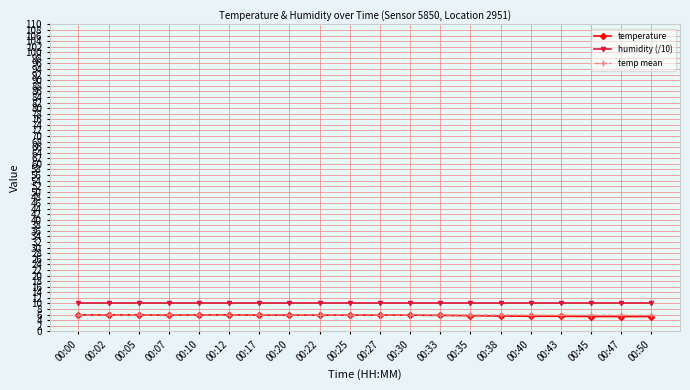

True or false: temp mean and humidity (/10) intersect in this chart.

False